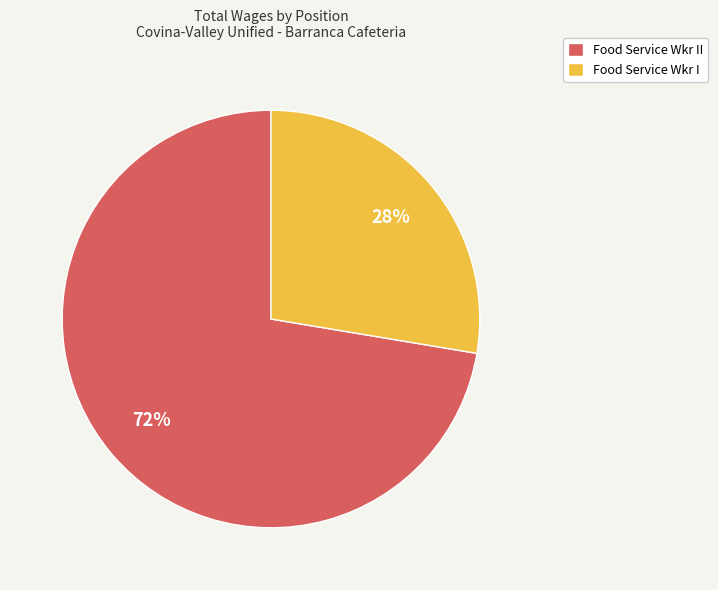

Is it true that Food Service Wkr I is 28% of the pie?

True